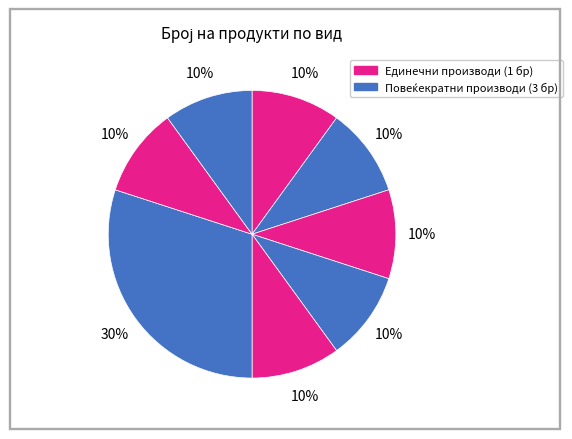

How many slices are in this pie chart?

8